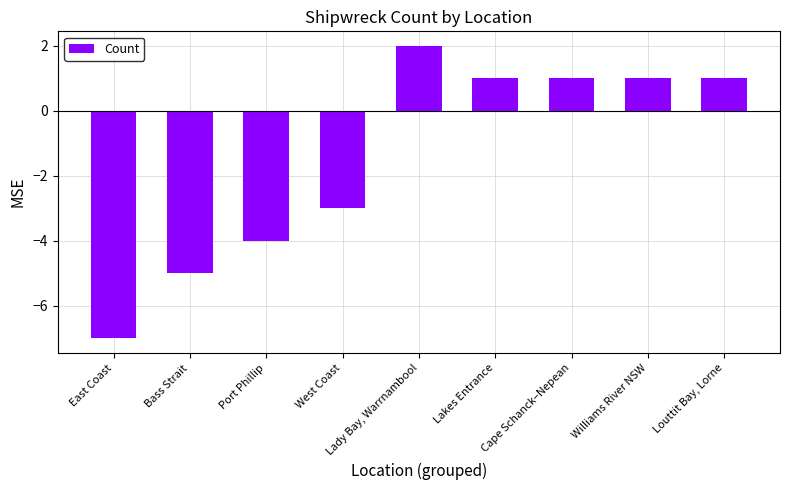

Does the chart contain any negative values?

Yes